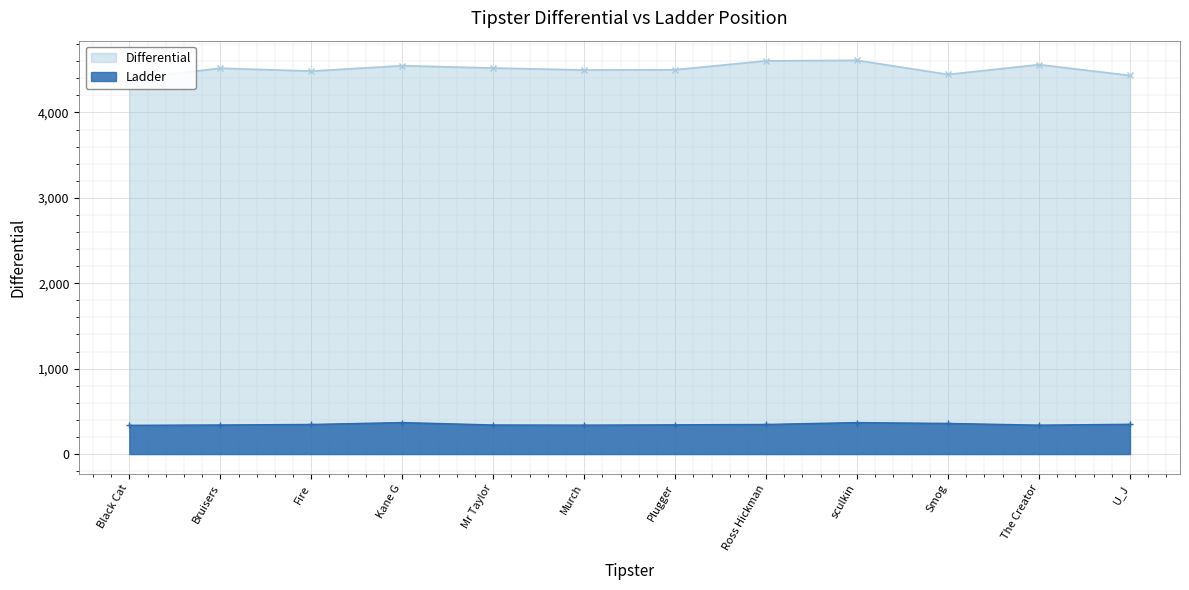

What is the lowest value of the Ladder series?

336.6